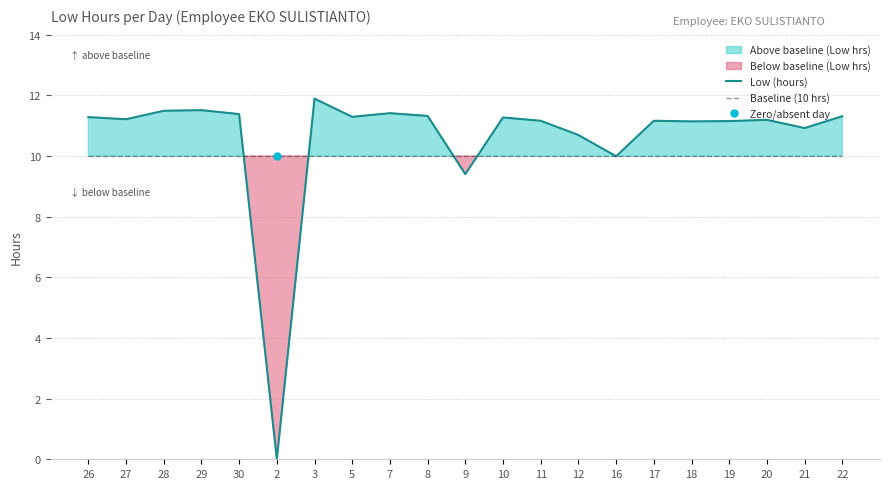

Where do Baseline (10 hrs) and Low (hours) first cross each other?

30 and 2